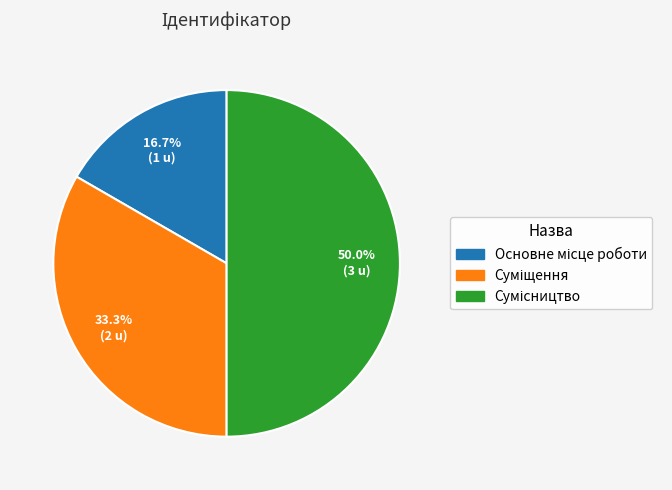

How many slices are in this pie chart?

3